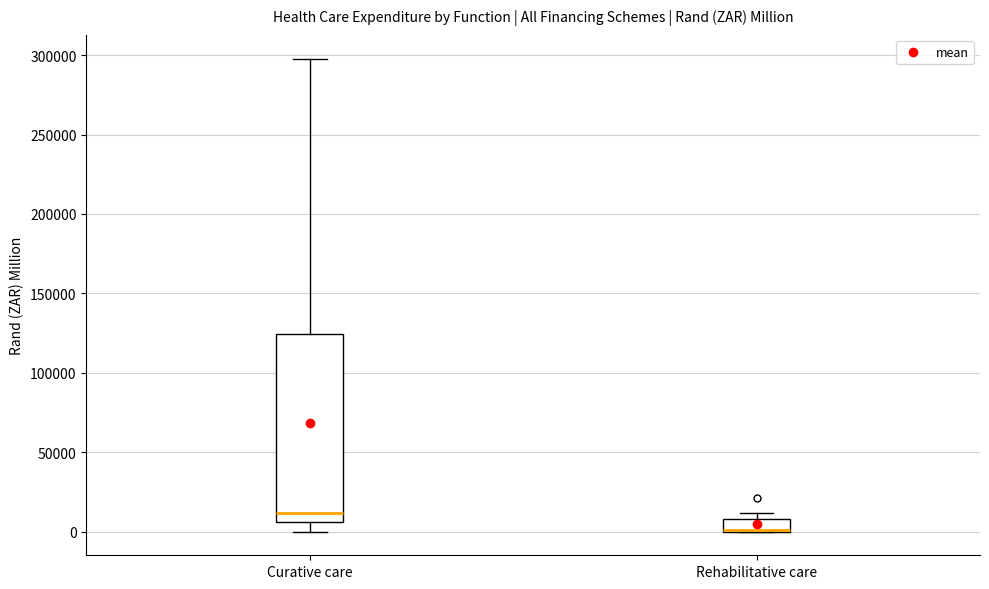

Where is the lower edge of the box for Curative care on the y-axis? The values are not printed on the chart, so give them approximately, as read against the axis.

5000